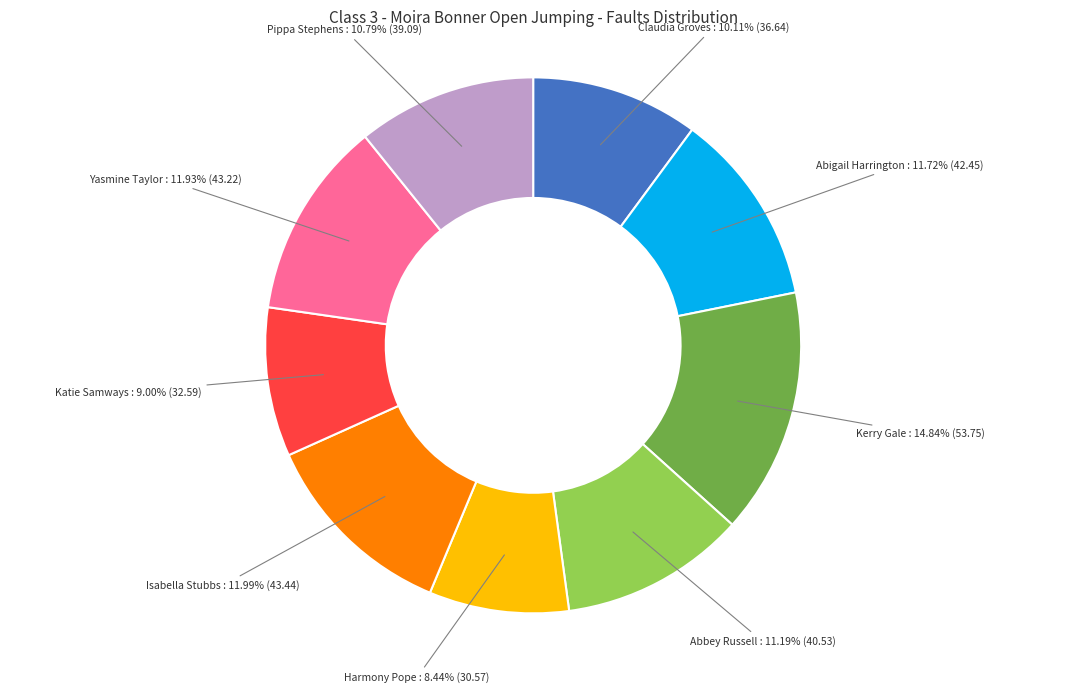

How many slices are in this pie chart?

9